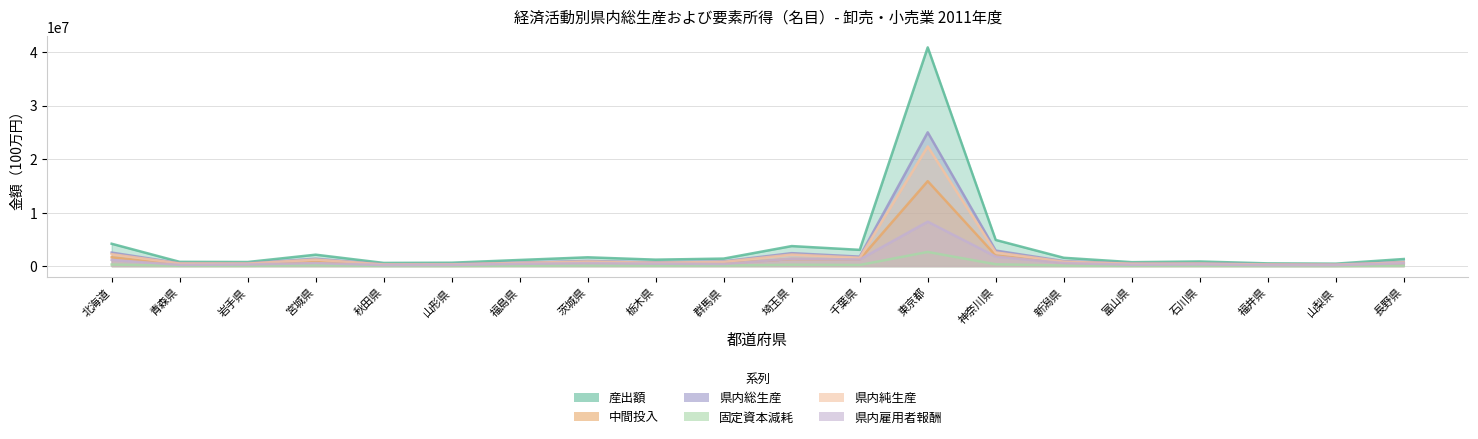

True or false: 固定資本減耗 has more than 1 interior local peaks.

True